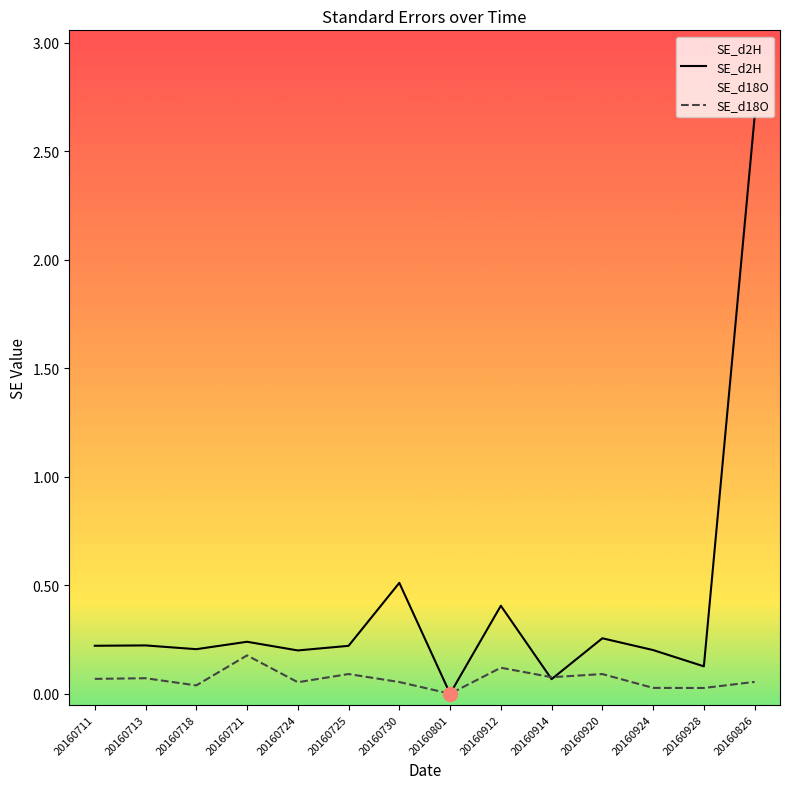

After their last crossing, which series has the higher values: SE_d2H or SE_d18O?

SE_d2H